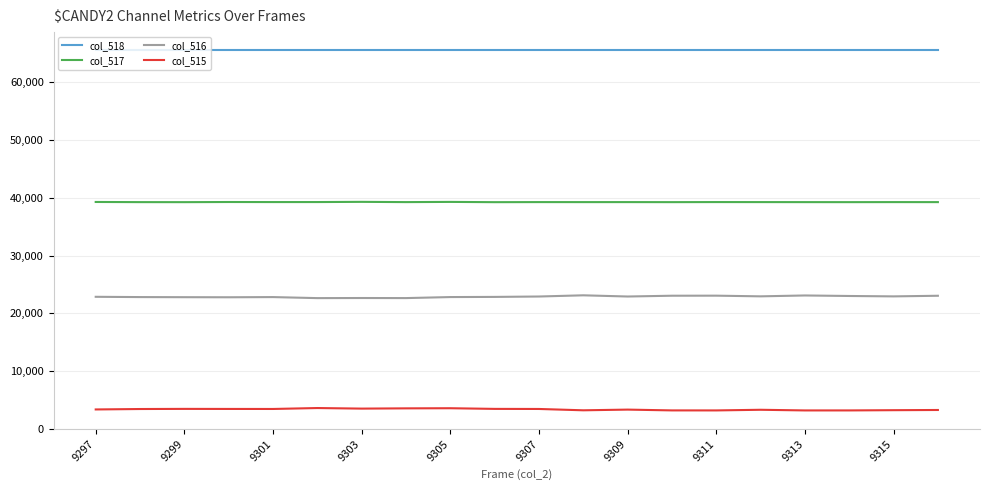

Which series has the largest total across all categories?

col_518